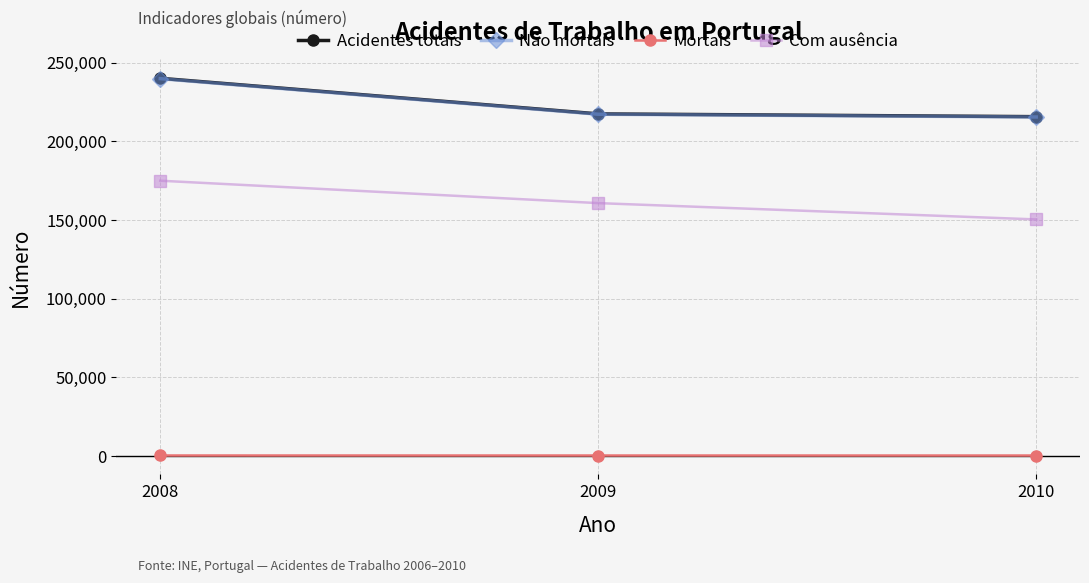

What is the maximum value shown in the chart?

240018